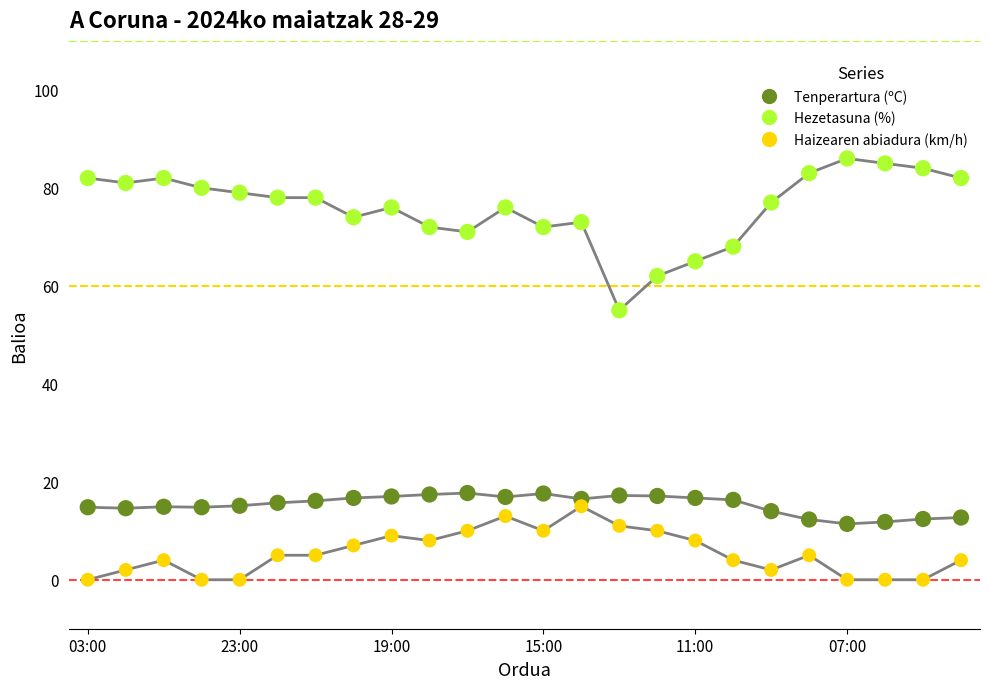

Across all data points, what is the range of Y values (max minus min)?

86.0